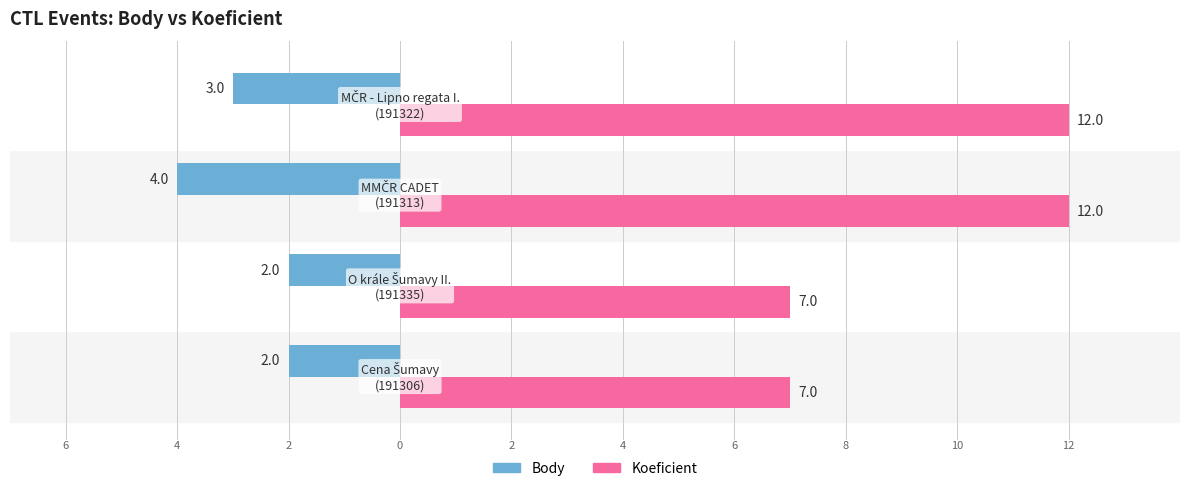

What is the maximum value shown in the chart?

12